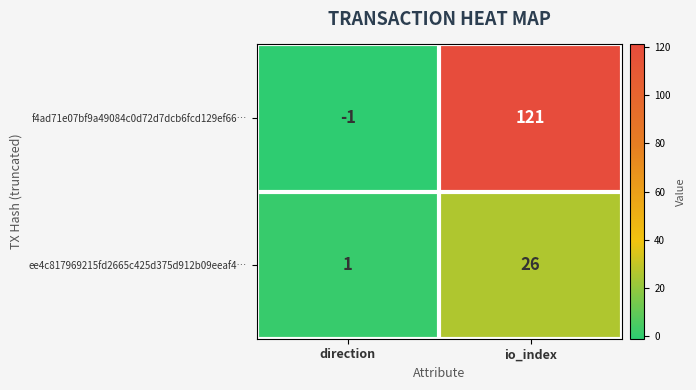

Which label corresponds to the largest value in the chart?

io_index